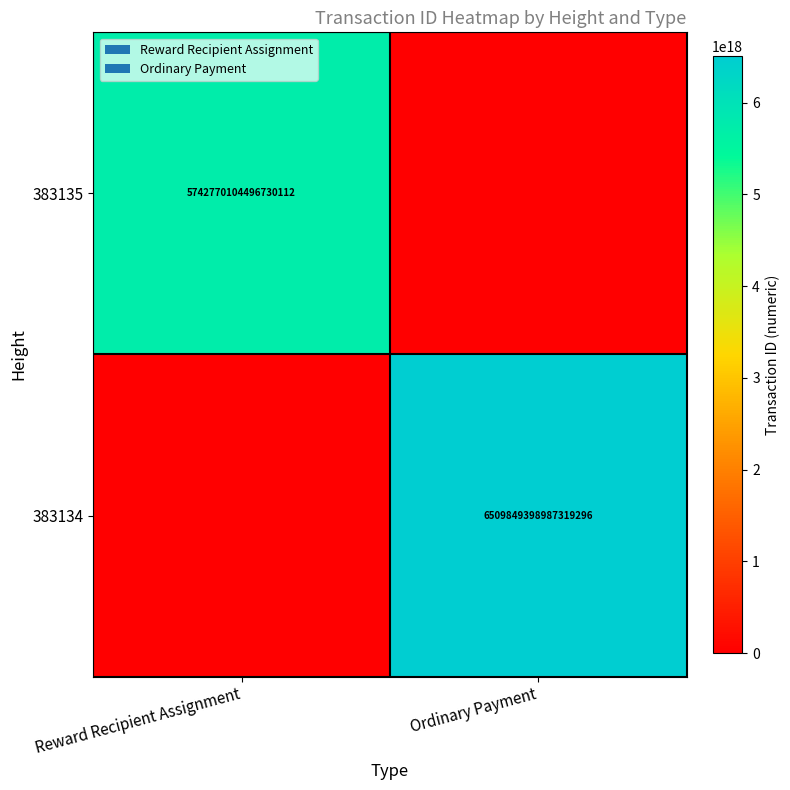

Which label corresponds to the largest value in the chart?

Ordinary Payment